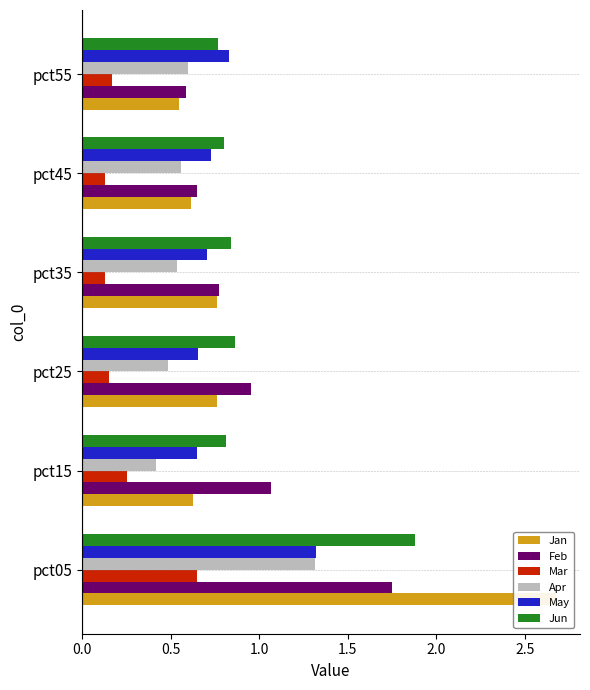

True or false: Mar has a value of 0.3 at pct15.

True